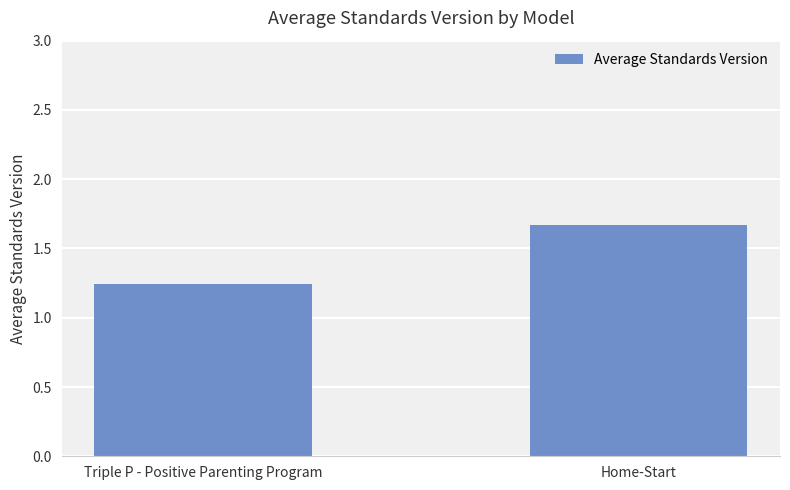

What position from the left is Home-Start?

2